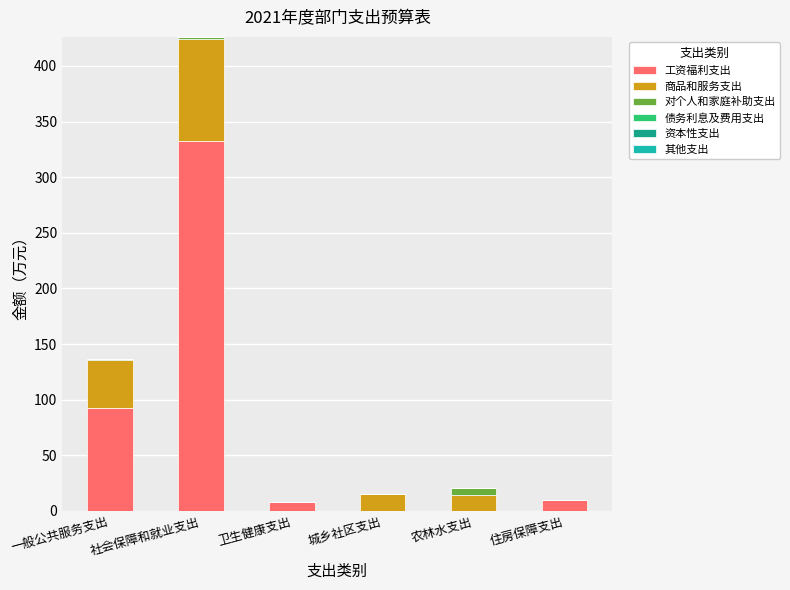

How many values in the 工资福利支出 series exceed 10?

3